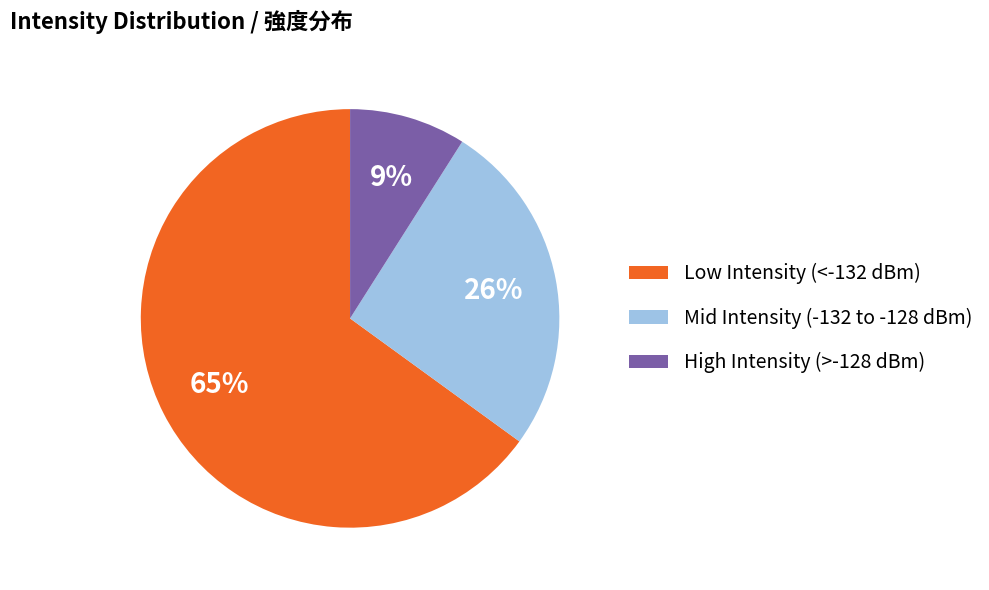

True or false: High Intensity (>-128 dBm) accounts for 1% of the total.

False